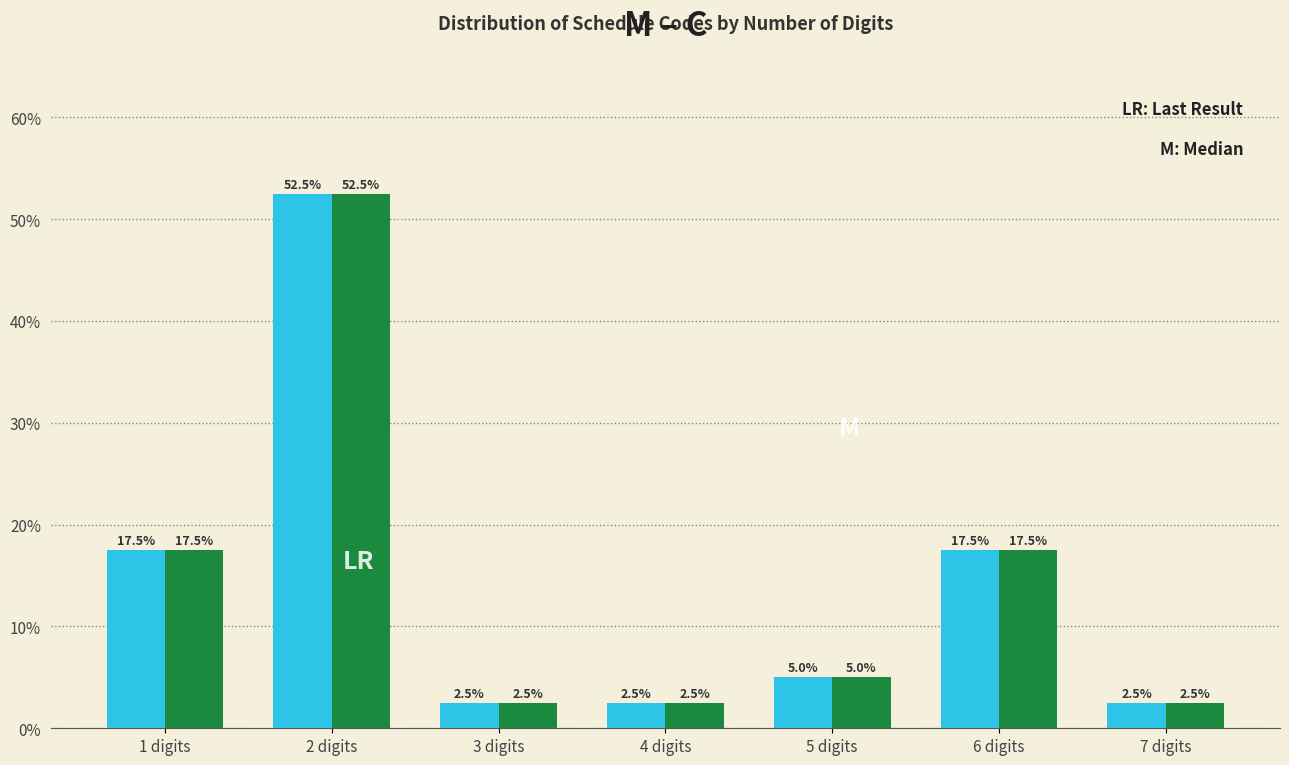

At which category is the sum across all series the highest?

2 digits